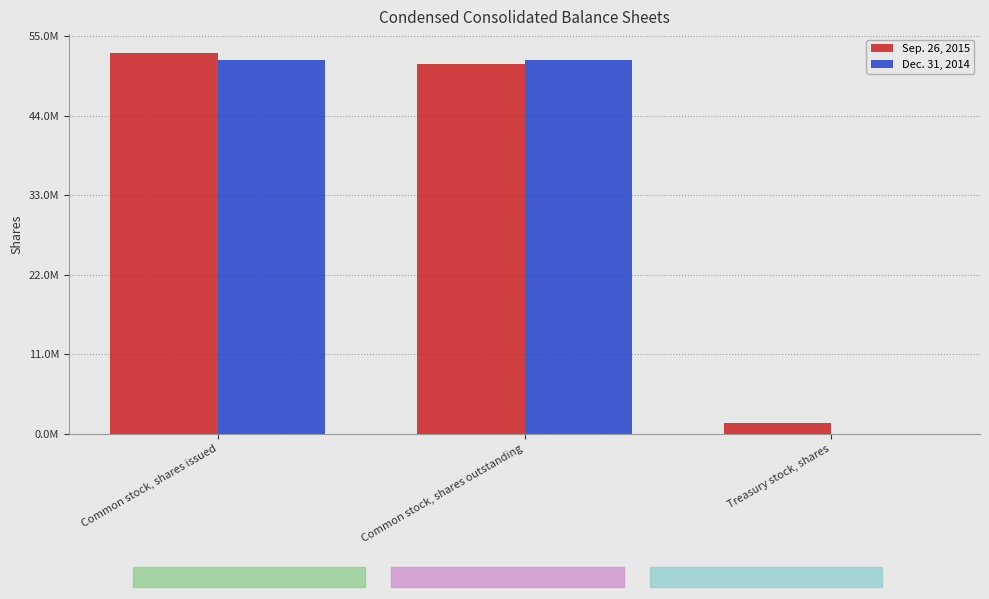

At how many categories does at least one series exceed 39706129?

2